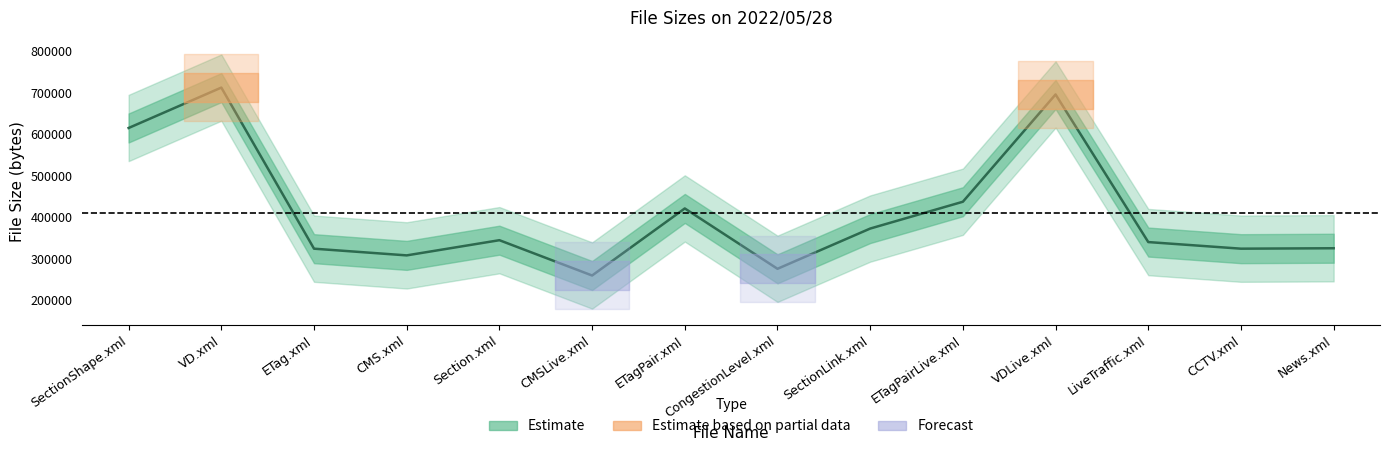

What is the change in value from CCTV.xml to News.xml?

+1050